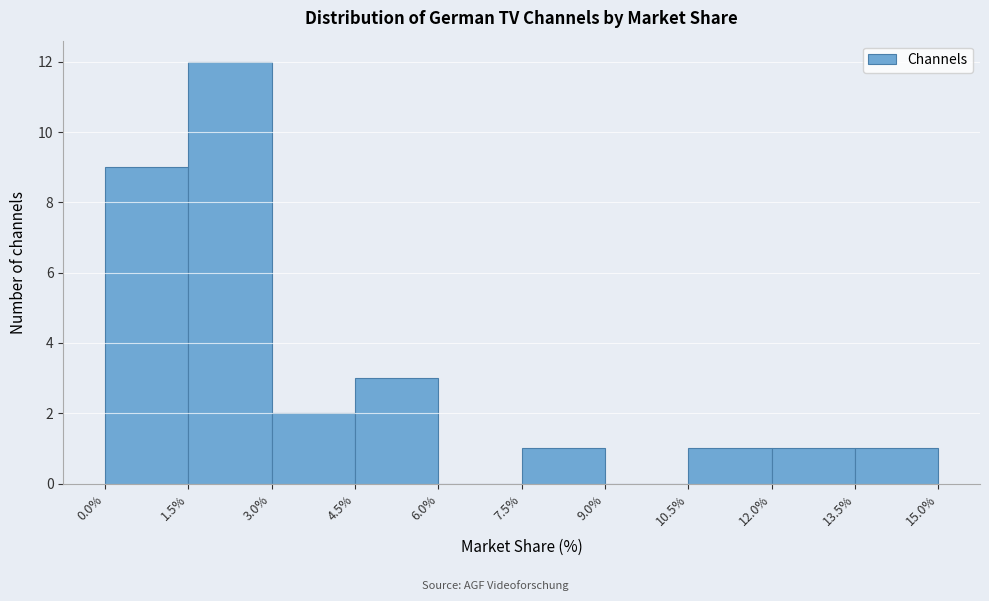

Reading left to right, transcribe this chart: for each bar, give the range it covers on the x-axis and its height. The values are not printed on the chart, so give them approximately, as read against the axis.

0.0% to 1.5%: 9
1.5% to 3.0%: 12
3.0% to 4.5%: 2
4.5% to 6.0%: 3
6.0% to 7.5%: 0
7.5% to 9.0%: 1
9.0% to 10.5%: 0
10.5% to 12.0%: 1
12.0% to 13.5%: 1
13.5% to 15.0%: 1